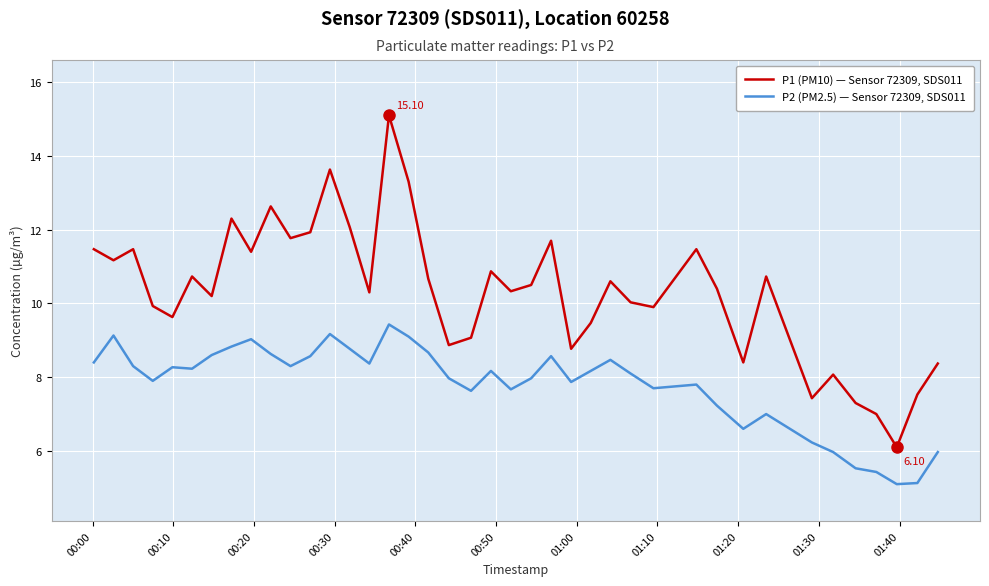

Rank the series by their maximum value, from lowest to highest.

P2 (PM2.5) — Sensor 72309, SDS011, P1 (PM10) — Sensor 72309, SDS011